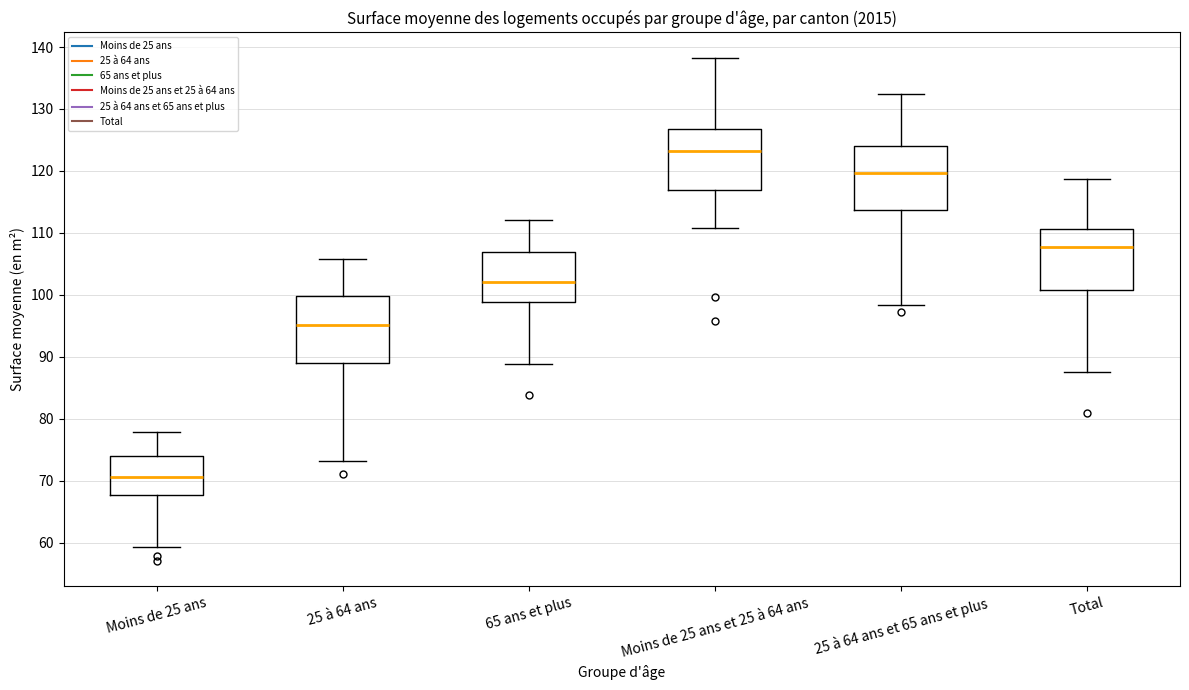

Where does the upper whisker of the box for 25 à 64 ans end on the y-axis? The values are not printed on the chart, so give them approximately, as read against the axis.

106